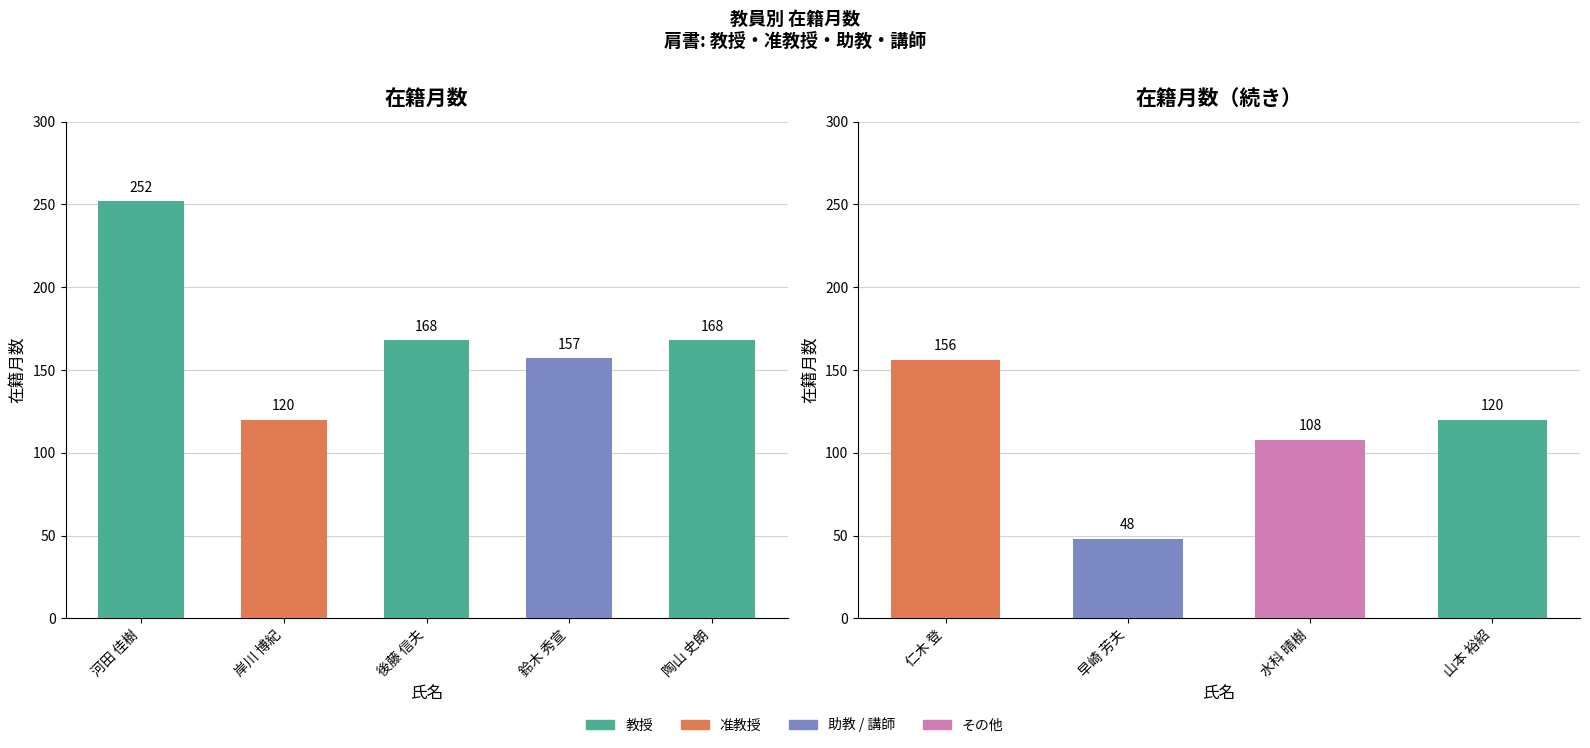

What is the value of the 1st bar from the left?

252